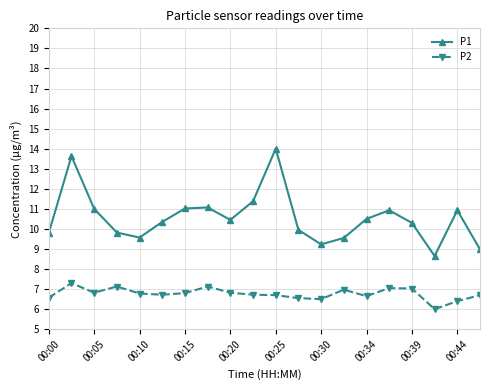

True or false: P2 and P1 cross at least once.

False